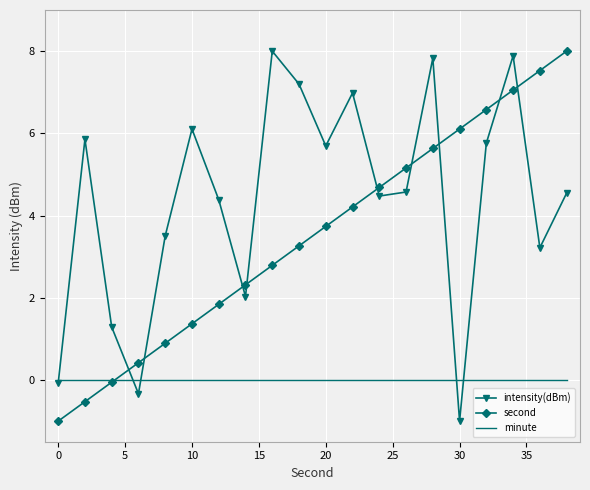

After their last crossing, which series has the higher values: second or intensity(dBm)?

second